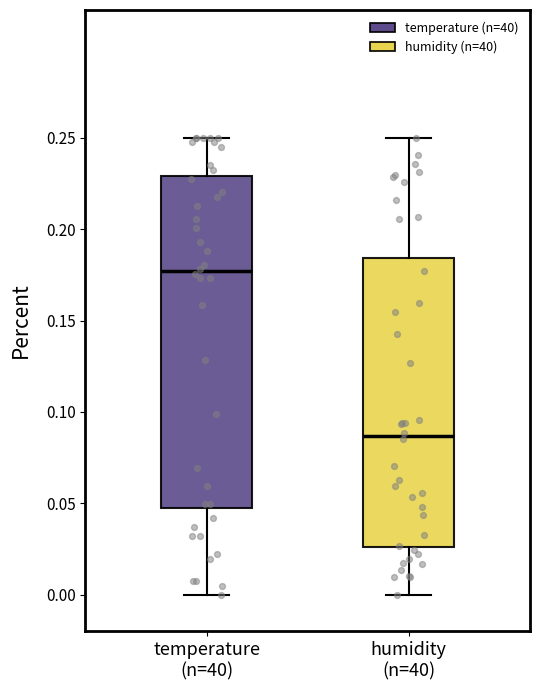

Which box has the highest median line?

temperature (n=40)